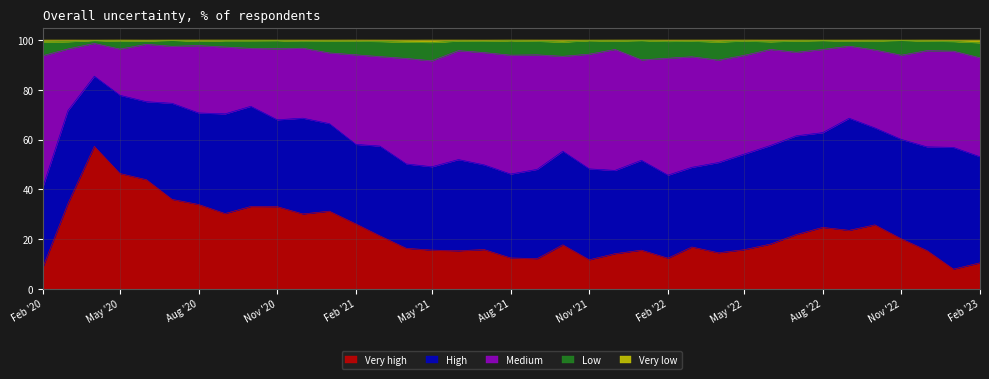

Which has a higher value, 2020-04-01 or 2022-09-01?

2020-04-01